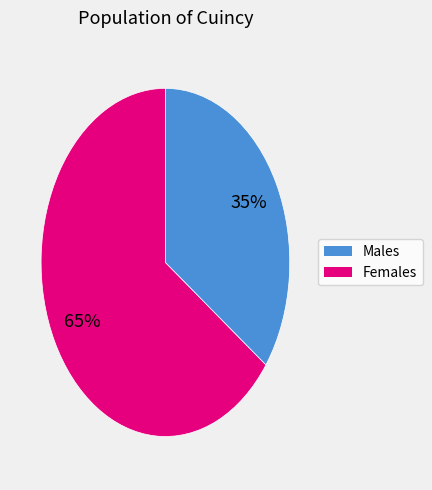

To the nearest percent, what is the average slice percentage?

50%